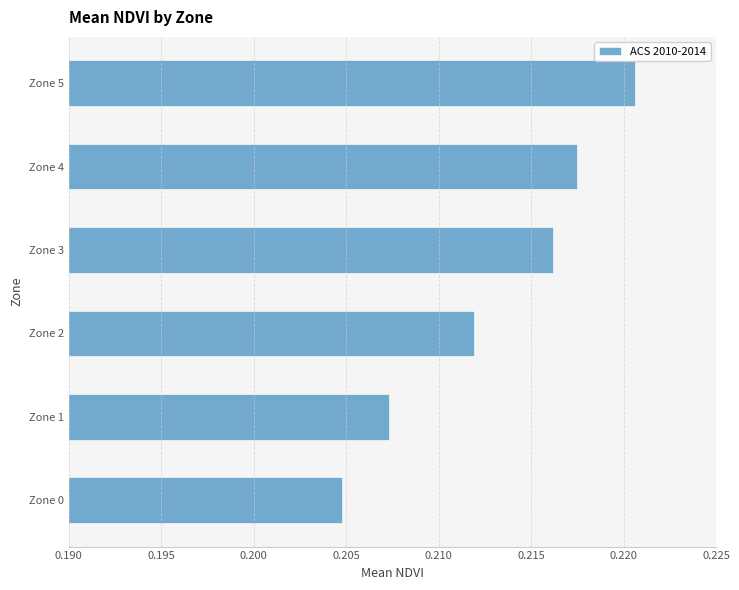

What is the sum of the values at Zone 3 and Zone 5?

0.4